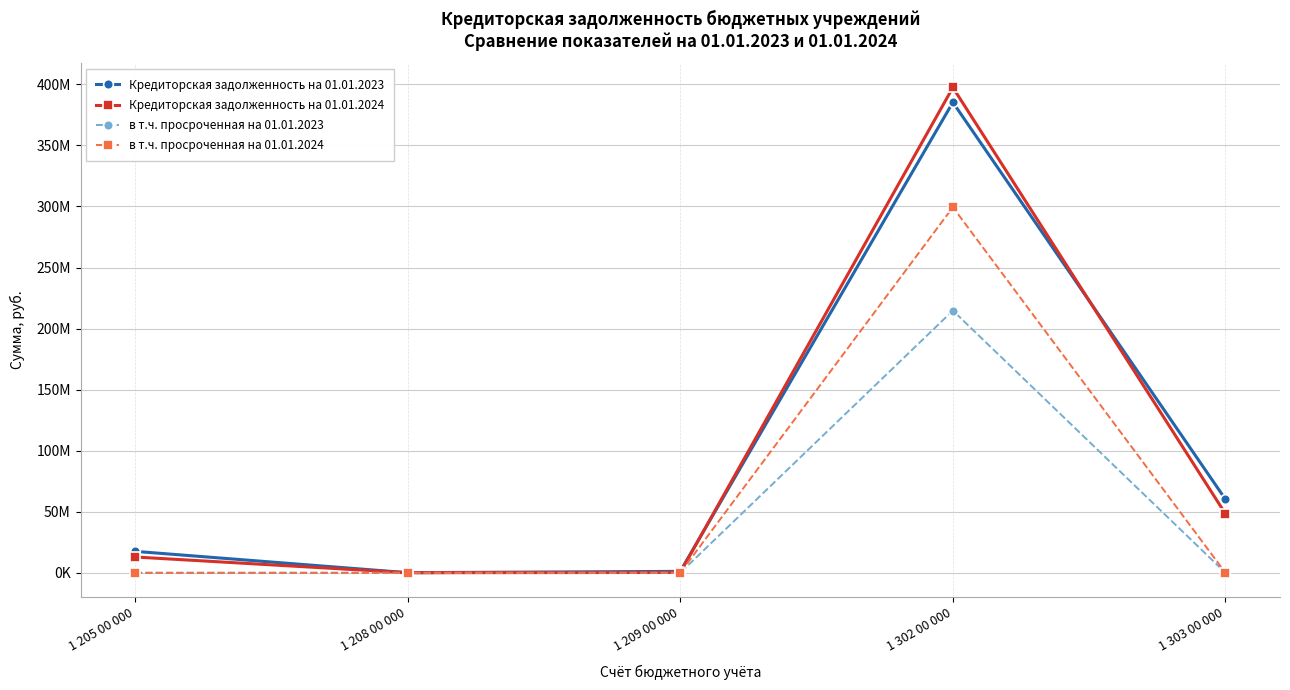

What is the difference between the Кредиторская задолженность на 01.01.2024 values at 1 303 00 000 and 1 208 00 000?

48204917.3